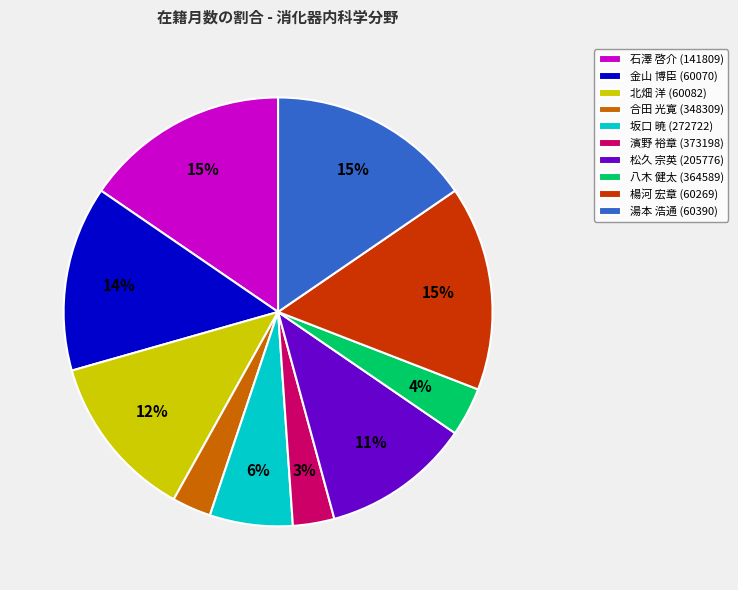

Is it true that 湯本 浩通 (60390) is 15% of the pie?

True